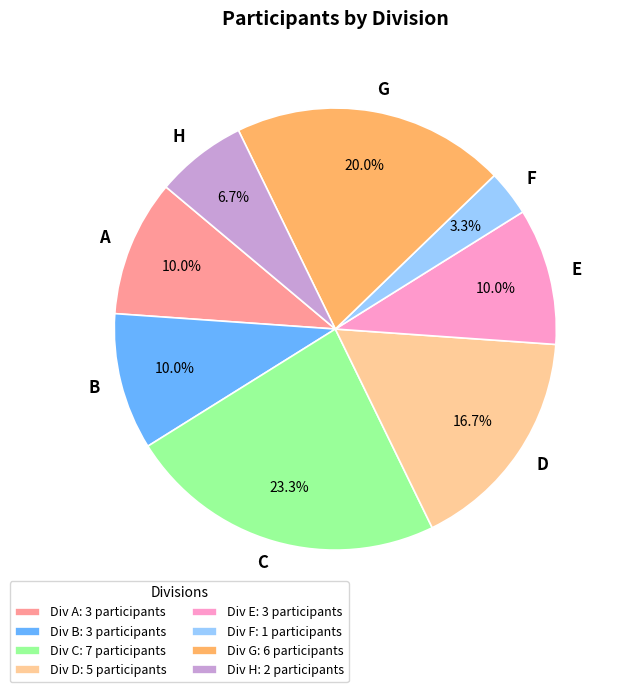

Does any single category account for the majority?

No